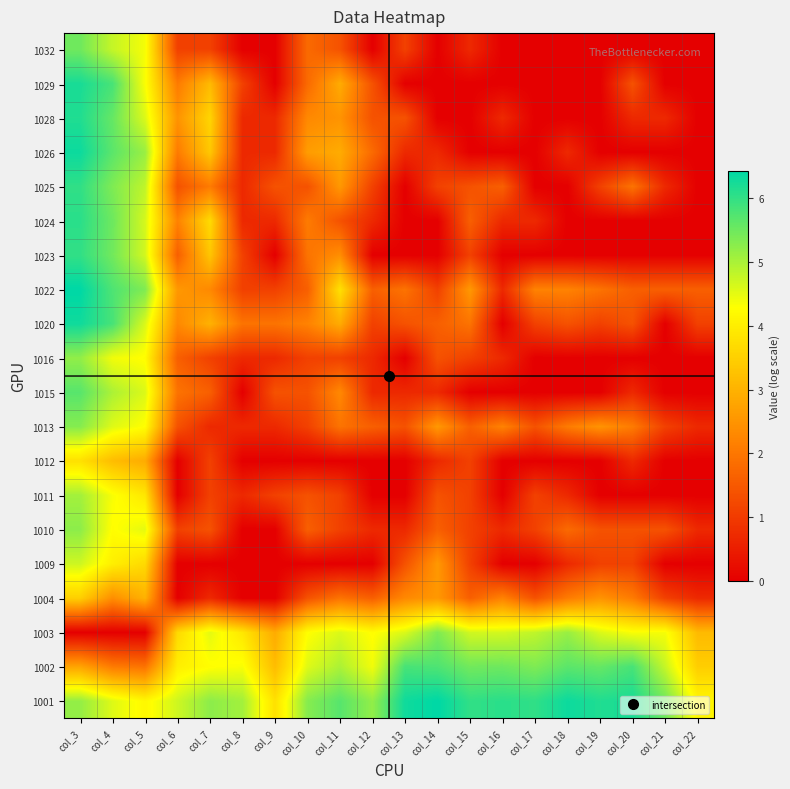

Reading left to right, extract all data points from this chart.

1001: col_3=5.2	col_4=4.6	col_5=4.2	col_6=4.7	col_7=5.3	col_8=5.1	col_9=3.8	col_10=5.3	col_11=5.7	col_12=5.2	col_13=6.3	col_14=6.4	col_15=6.0	col_16=6.1	col_17=6.0	col_18=6.3	col_19=6.2	col_20=6.2	col_21=5.5	col_22=4.1
1002: col_3=2.8	col_4=2.1	col_5=1.9	col_6=4.0	col_7=4.3	col_8=4.3	col_9=3.2	col_10=4.6	col_11=5.0	col_12=4.4	col_13=5.8	col_14=5.8	col_15=5.5	col_16=5.5	col_17=5.4	col_18=5.7	col_19=5.6	col_20=5.8	col_21=4.8	col_22=3.5
1003: col_3=0.0	col_4=0.0	col_5=0.0	col_6=3.7	col_7=4.5	col_8=3.9	col_9=2.9	col_10=4.3	col_11=4.6	col_12=4.3	col_13=4.6	col_14=5.4	col_15=4.7	col_16=4.7	col_17=4.8	col_18=5.1	col_19=4.6	col_20=4.3	col_21=4.4	col_22=3.1
1004: col_3=3.5	col_4=2.4	col_5=3.0	col_6=0.0	col_7=0.7	col_8=0.0	col_9=0.0	col_10=1.4	col_11=1.9	col_12=1.6	col_13=2.3	col_14=2.6	col_15=1.6	col_16=2.2	col_17=1.4	col_18=2.1	col_19=2.5	col_20=2.1	col_21=1.1	col_22=0.7
1009: col_3=4.7	col_4=4.0	col_5=3.7	col_6=0.0	col_7=0.0	col_8=0.0	col_9=0.0	col_10=0.0	col_11=0.0	col_12=0.0	col_13=1.4	col_14=2.6	col_15=1.1	col_16=0.0	col_17=0.0	col_18=0.7	col_19=1.1	col_20=1.1	col_21=0.0	col_22=0.0
1010: col_3=5.3	col_4=4.3	col_5=4.5	col_6=1.1	col_7=1.4	col_8=0.0	col_9=0.0	col_10=1.6	col_11=1.1	col_12=0.7	col_13=0.7	col_14=1.6	col_15=1.1	col_16=0.7	col_17=1.1	col_18=1.8	col_19=1.4	col_20=1.4	col_21=1.4	col_22=0.7
1011: col_3=5.1	col_4=4.3	col_5=3.9	col_6=0.0	col_7=1.1	col_8=0.7	col_9=1.1	col_10=1.4	col_11=1.1	col_12=0.0	col_13=0.0	col_14=1.4	col_15=1.1	col_16=0.0	col_17=1.1	col_18=0.7	col_19=0.0	col_20=0.0	col_21=0.0	col_22=0.0
1012: col_3=3.8	col_4=3.2	col_5=2.9	col_6=0.0	col_7=1.1	col_8=0.0	col_9=0.0	col_10=0.0	col_11=0.0	col_12=0.0	col_13=0.0	col_14=0.7	col_15=1.1	col_16=0.0	col_17=0.0	col_18=0.0	col_19=0.0	col_20=0.7	col_21=0.0	col_22=0.0
1013: col_3=5.3	col_4=4.6	col_5=4.3	col_6=1.4	col_7=0.7	col_8=0.7	col_9=0.7	col_10=1.1	col_11=1.9	col_12=1.6	col_13=1.4	col_14=2.6	col_15=1.6	col_16=2.2	col_17=1.4	col_18=2.1	col_19=2.5	col_20=2.1	col_21=1.1	col_22=0.7
1015: col_3=5.7	col_4=5.0	col_5=4.6	col_6=1.9	col_7=1.6	col_8=0.0	col_9=1.4	col_10=1.4	col_11=2.3	col_12=0.7	col_13=0.7	col_14=0.7	col_15=0.0	col_16=0.0	col_17=0.0	col_18=0.0	col_19=0.0	col_20=0.7	col_21=0.0	col_22=0.0
1016: col_3=5.2	col_4=4.4	col_5=4.3	col_6=1.6	col_7=1.1	col_8=0.7	col_9=0.7	col_10=1.1	col_11=1.1	col_12=0.7	col_13=0.0	col_14=1.4	col_15=1.1	col_16=0.7	col_17=0.0	col_18=0.0	col_19=0.0	col_20=0.0	col_21=0.0	col_22=0.0
1020: col_3=6.3	col_4=5.8	col_5=4.6	col_6=2.3	col_7=3.0	col_8=1.9	col_9=1.9	col_10=2.2	col_11=2.9	col_12=1.1	col_13=1.4	col_14=1.6	col_15=1.9	col_16=0.0	col_17=1.1	col_18=1.4	col_19=1.1	col_20=1.4	col_21=0.0	col_22=1.1
1022: col_3=6.4	col_4=5.8	col_5=5.4	col_6=2.6	col_7=2.3	col_8=1.1	col_9=1.1	col_10=1.6	col_11=3.8	col_12=1.6	col_13=1.9	col_14=1.1	col_15=2.6	col_16=0.7	col_17=2.2	col_18=2.2	col_19=1.9	col_20=1.6	col_21=1.6	col_22=1.6
1023: col_3=6.0	col_4=5.5	col_5=4.7	col_6=1.6	col_7=3.3	col_8=1.1	col_9=0.0	col_10=1.9	col_11=2.4	col_12=0.0	col_13=0.0	col_14=0.0	col_15=1.1	col_16=0.0	col_17=0.0	col_18=0.0	col_19=0.0	col_20=0.0	col_21=0.0	col_22=0.0
1024: col_3=6.1	col_4=5.5	col_5=4.7	col_6=2.2	col_7=3.7	col_8=0.7	col_9=0.7	col_10=2.1	col_11=1.4	col_12=0.7	col_13=0.0	col_14=0.0	col_15=1.6	col_16=0.7	col_17=0.7	col_18=0.0	col_19=0.0	col_20=0.0	col_21=0.0	col_22=0.0
1025: col_3=6.0	col_4=5.4	col_5=4.8	col_6=1.4	col_7=2.1	col_8=0.7	col_9=1.4	col_10=1.4	col_11=2.6	col_12=1.1	col_13=0.0	col_14=1.1	col_15=1.4	col_16=1.6	col_17=0.0	col_18=0.0	col_19=1.1	col_20=1.9	col_21=0.7	col_22=0.0
1026: col_3=6.3	col_4=5.7	col_5=5.1	col_6=2.1	col_7=3.4	col_8=0.7	col_9=0.7	col_10=2.6	col_11=2.9	col_12=1.8	col_13=0.7	col_14=0.7	col_15=0.0	col_16=0.0	col_17=0.0	col_18=0.7	col_19=0.0	col_20=0.0	col_21=0.0	col_22=0.0
1028: col_3=6.2	col_4=5.6	col_5=4.6	col_6=2.5	col_7=3.6	col_8=0.7	col_9=0.7	col_10=2.3	col_11=2.5	col_12=1.4	col_13=1.4	col_14=0.0	col_15=0.0	col_16=0.7	col_17=0.0	col_18=0.0	col_19=0.0	col_20=0.7	col_21=0.7	col_22=0.0
1029: col_3=6.2	col_4=5.8	col_5=4.3	col_6=2.1	col_7=3.1	col_8=1.1	col_9=0.0	col_10=1.8	col_11=2.9	col_12=1.4	col_13=0.0	col_14=0.0	col_15=0.0	col_16=0.0	col_17=0.0	col_18=0.0	col_19=0.0	col_20=1.4	col_21=0.0	col_22=0.0
1032: col_3=5.5	col_4=4.8	col_5=4.4	col_6=1.1	col_7=1.1	col_8=0.0	col_9=0.0	col_10=1.8	col_11=1.4	col_12=0.0	col_13=1.1	col_14=0.0	col_15=0.7	col_16=0.0	col_17=0.0	col_18=0.0	col_19=0.0	col_20=0.0	col_21=0.0	col_22=0.0